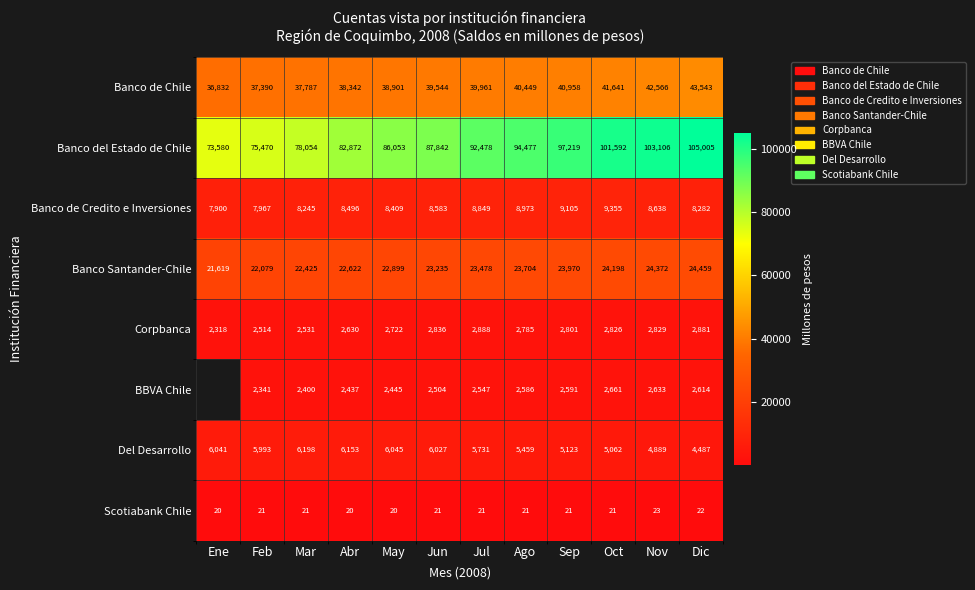

What is the difference between the highest and lowest values at Sep?

97198